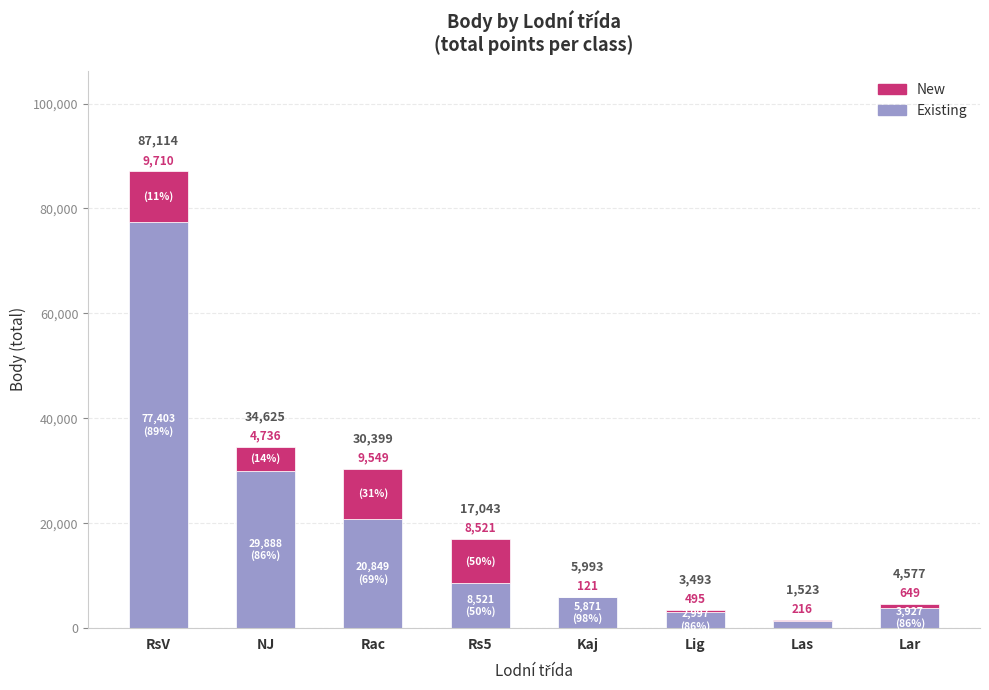

The value of Existing at Kaj is 10228.2. True or false?

False